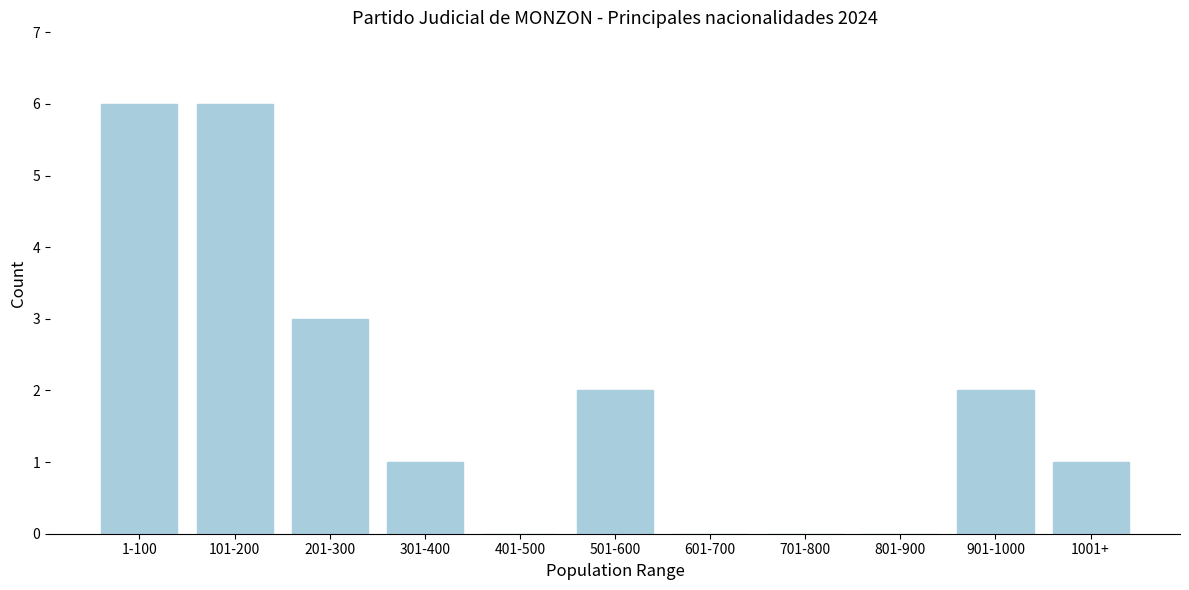

Reading left to right, what are all the values shown in this chart?

1-100=6	101-200=6	201-300=3	301-400=1	401-500=0	501-600=2	601-700=0	701-800=0	801-900=0	901-1000=2	1001+=1